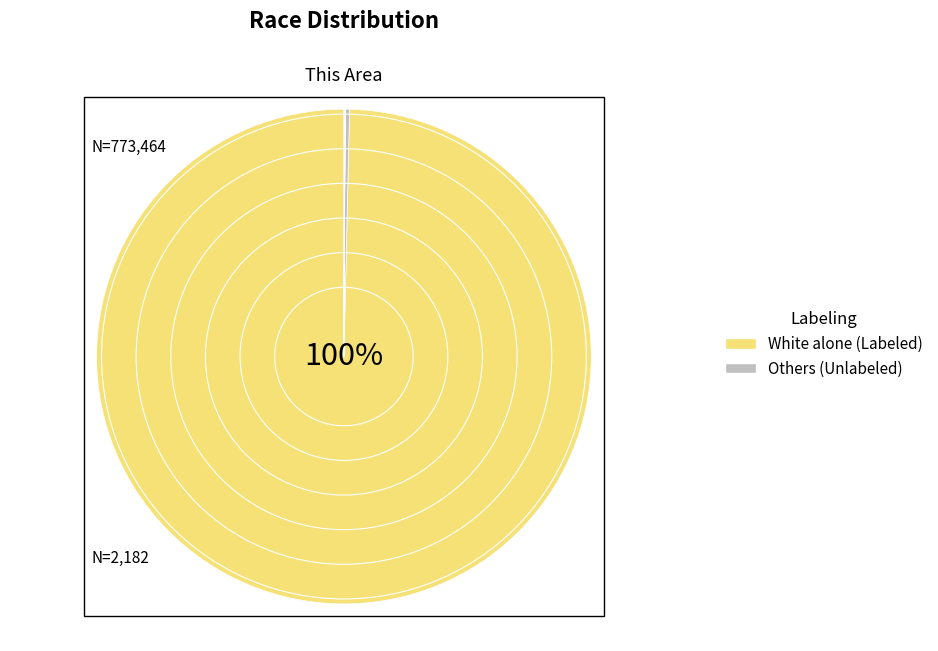

Is there any slice that represents more than half of the pie?

Yes